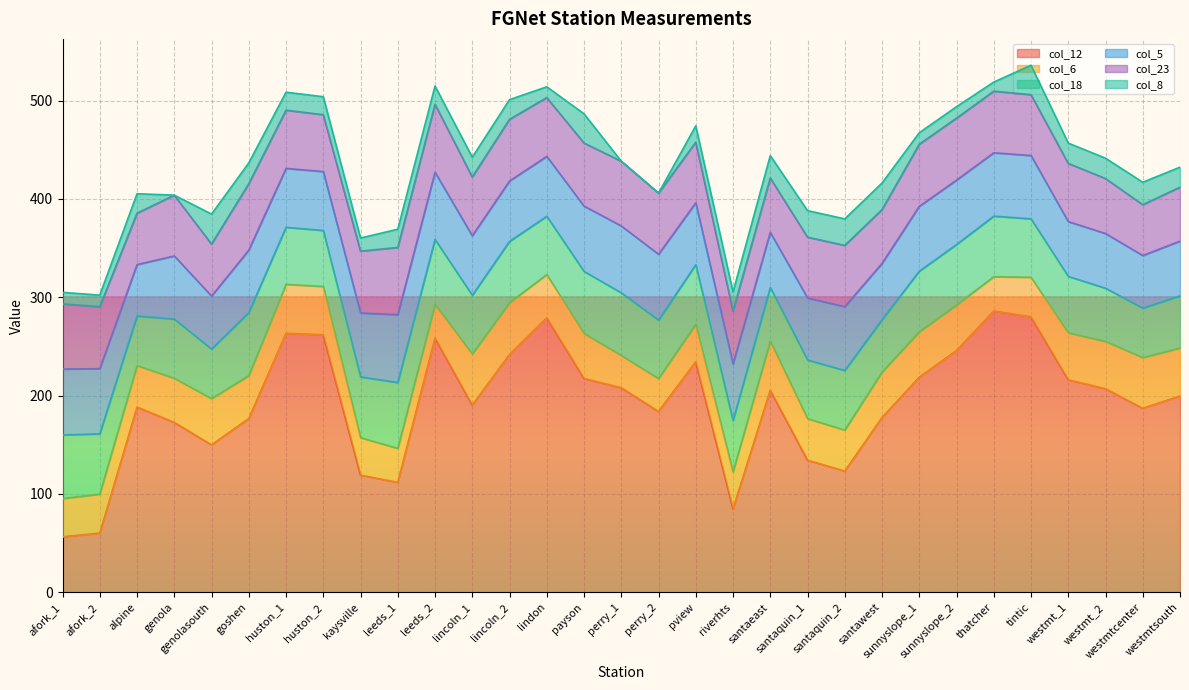

Is it true that col_8 equals 20.4 at westmtsouth?

True